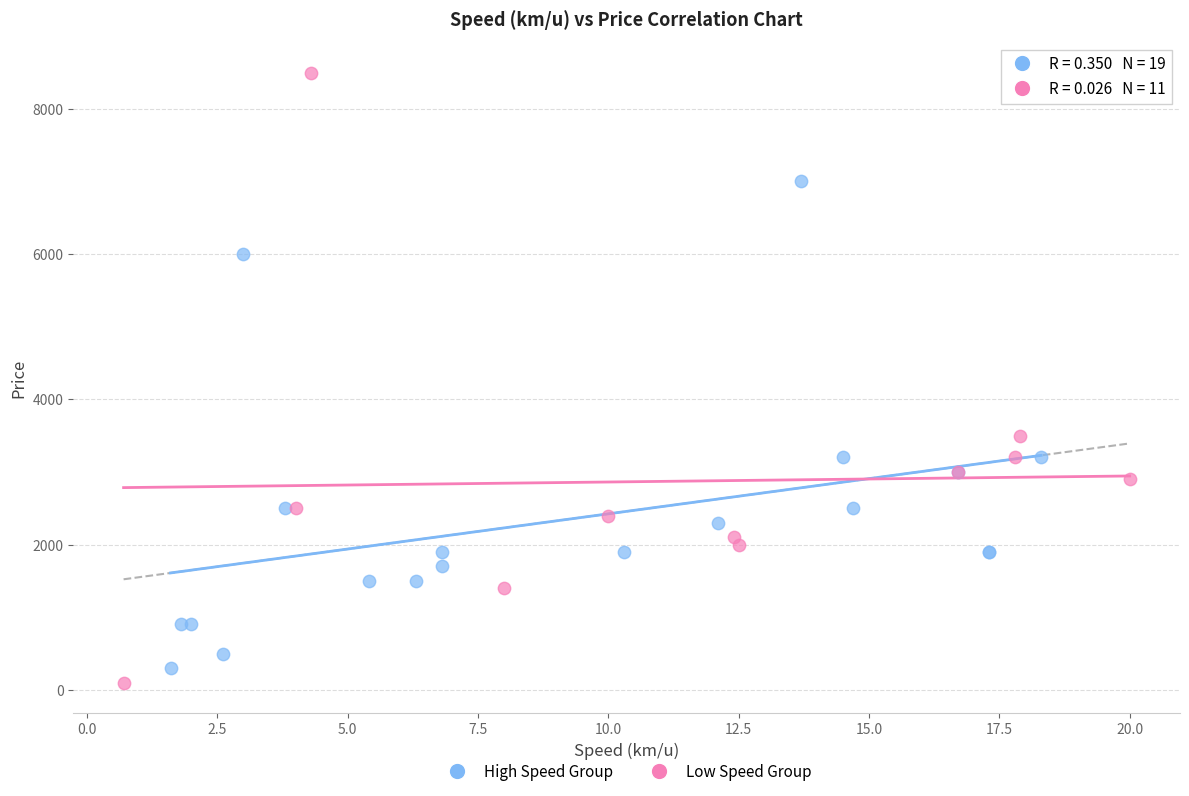

Which series has the widest spread of Y values?

Low Speed Group